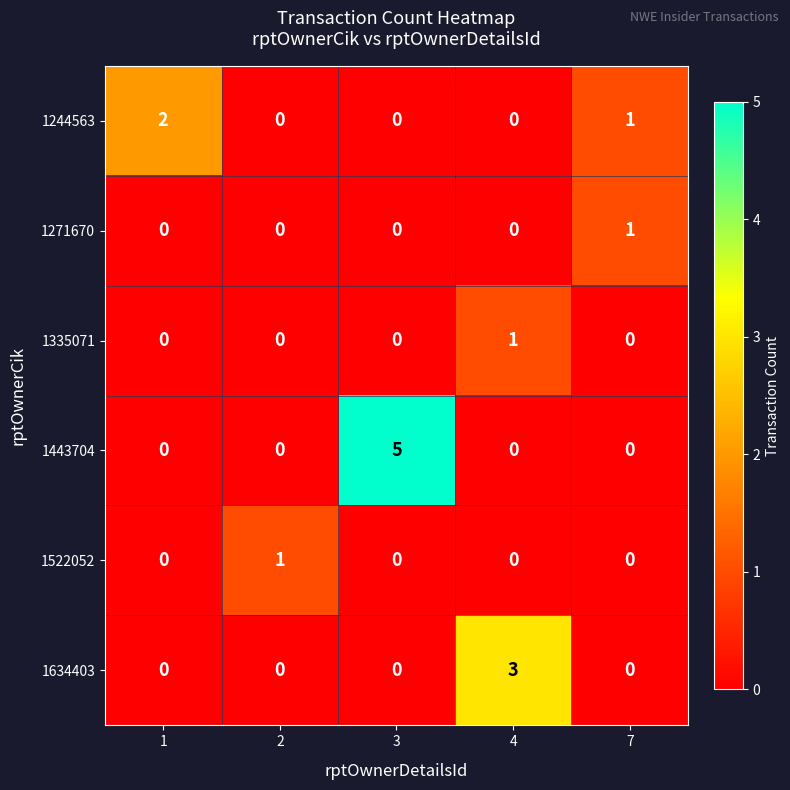

Which series changed the most between 3 and 7?

1443704